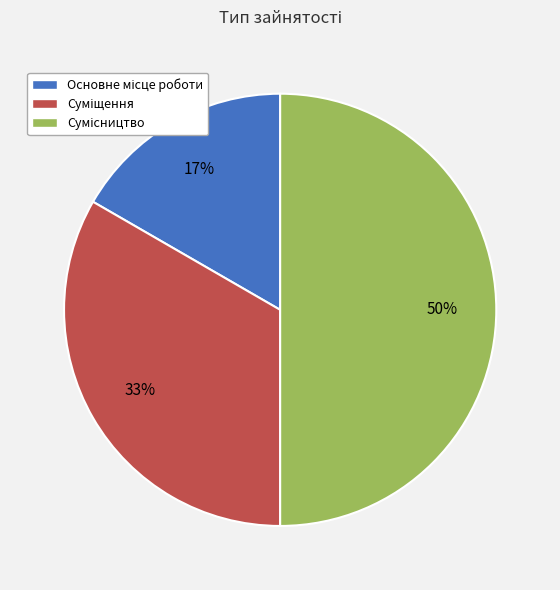

How many slices are in this pie chart?

3